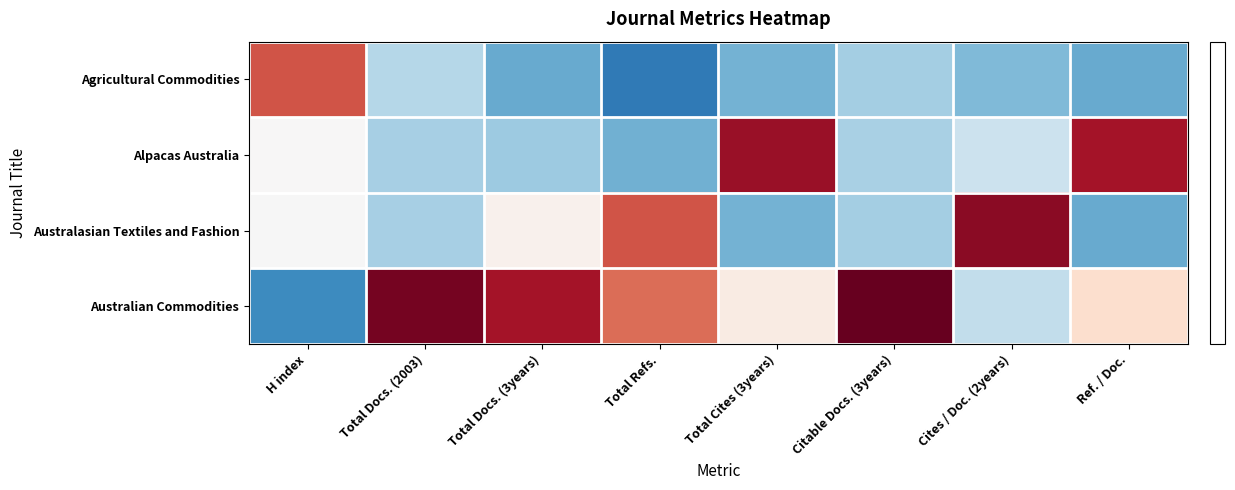

Reading left to right, transcribe all the data shown in this chart.

Agricultural Commodities: H index=0.5	Total Docs. (2003)=-0.2	Total Docs. (3years)=-0.4	Total Refs.=-0.5	Total Cites (3years)=-0.4	Citable Docs. (3years)=-0.3	Cites / Doc. (2years)=-0.3	Ref. / Doc.=-0.4
Alpacas Australia: H index=0.0	Total Docs. (2003)=-0.2	Total Docs. (3years)=-0.3	Total Refs.=-0.4	Total Cites (3years)=0.6	Citable Docs. (3years)=-0.2	Cites / Doc. (2years)=-0.2	Ref. / Doc.=0.6
Australasian Textiles and Fashion: H index=-0.0	Total Docs. (2003)=-0.2	Total Docs. (3years)=0.0	Total Refs.=0.5	Total Cites (3years)=-0.4	Citable Docs. (3years)=-0.3	Cites / Doc. (2years)=0.7	Ref. / Doc.=-0.4
Australian Commodities: H index=-0.5	Total Docs. (2003)=0.7	Total Docs. (3years)=0.6	Total Refs.=0.4	Total Cites (3years)=0.1	Citable Docs. (3years)=0.7	Cites / Doc. (2years)=-0.2	Ref. / Doc.=0.1